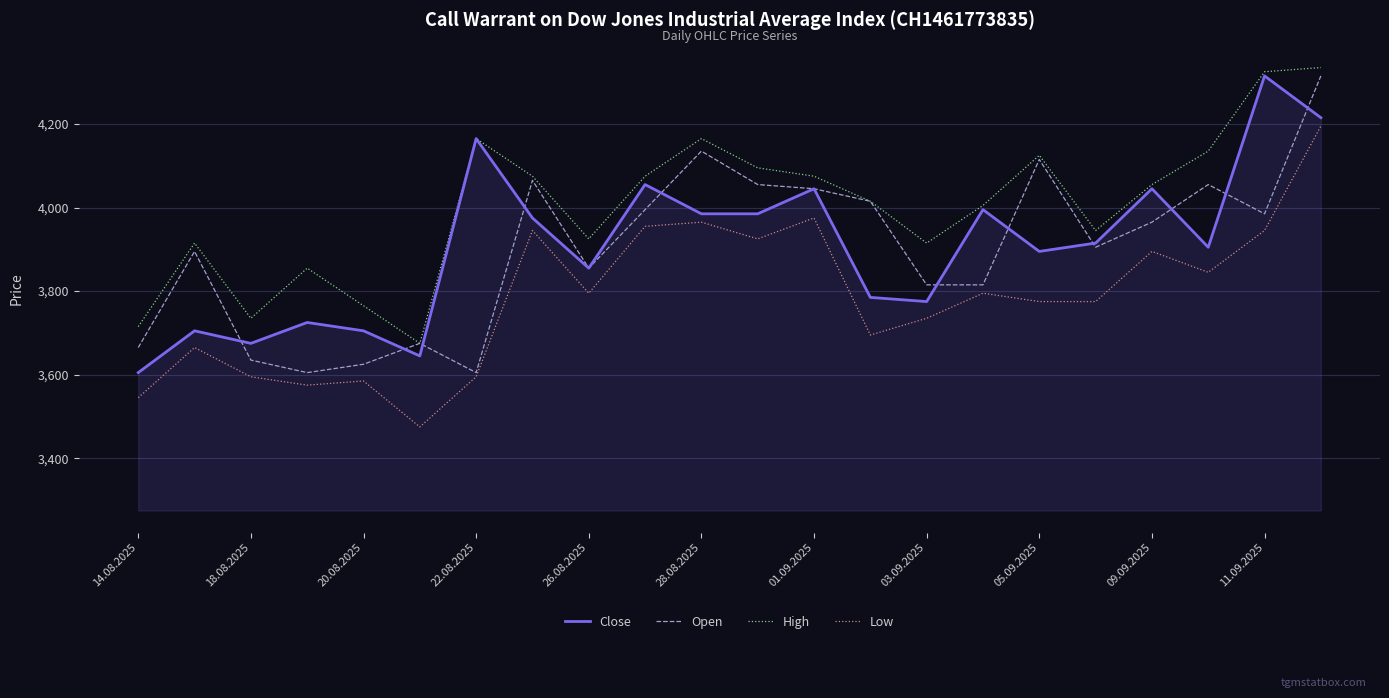

What is the greatest value displayed?

4335